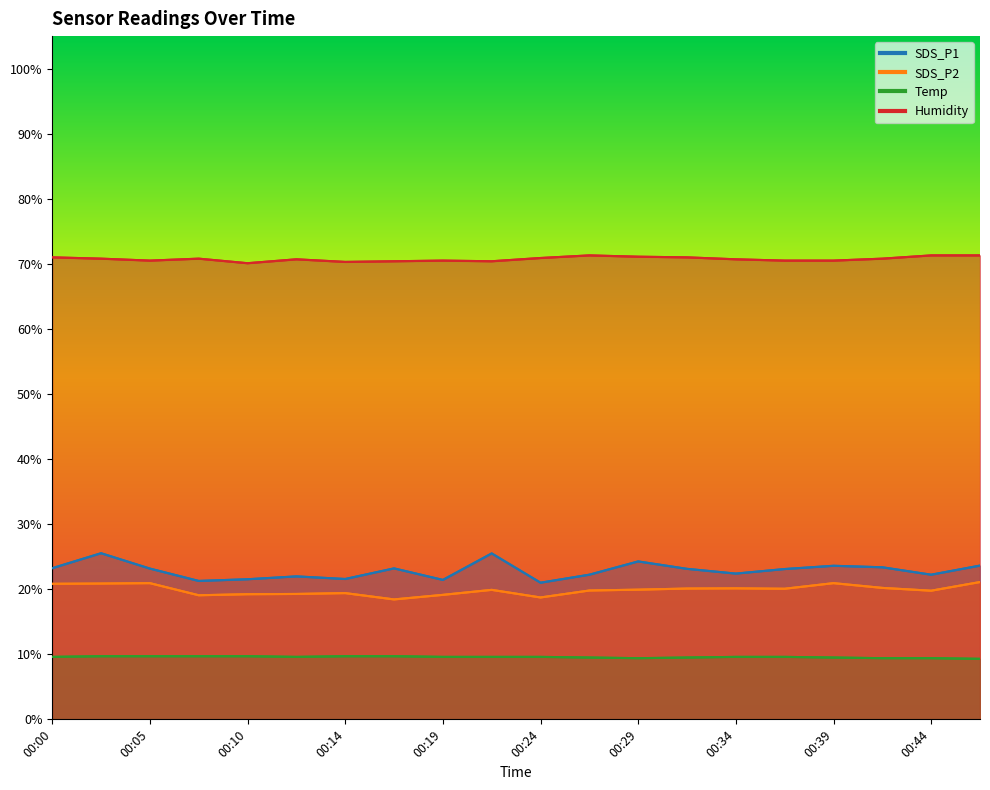

What is the difference between the maximum and minimum values in the Humidity series?

1.2